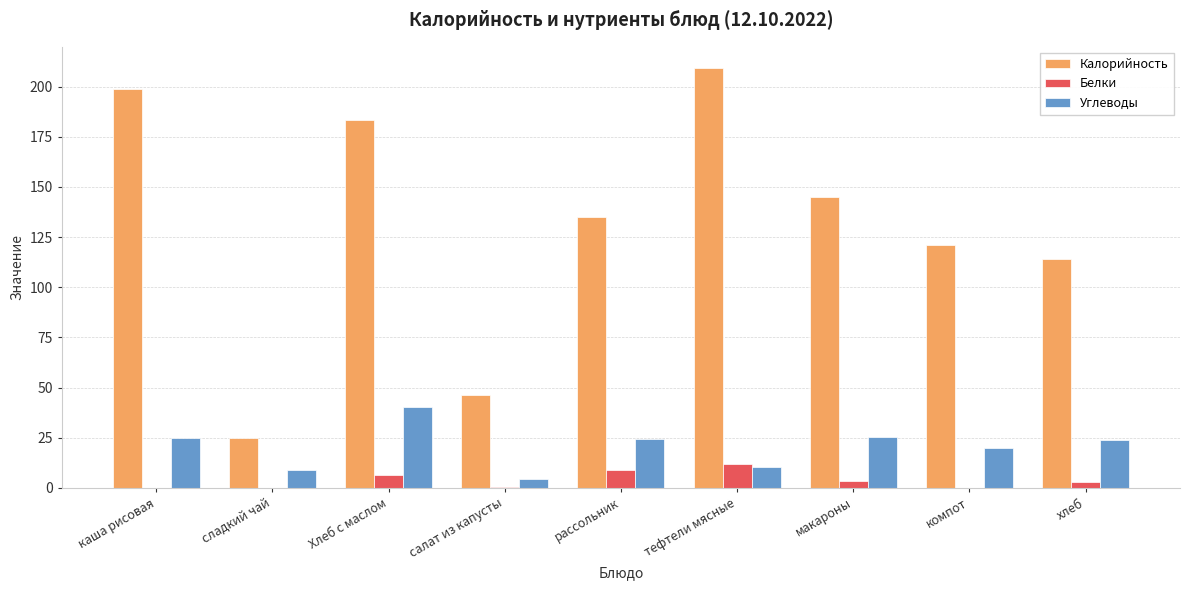

How many data points does each series have?

9